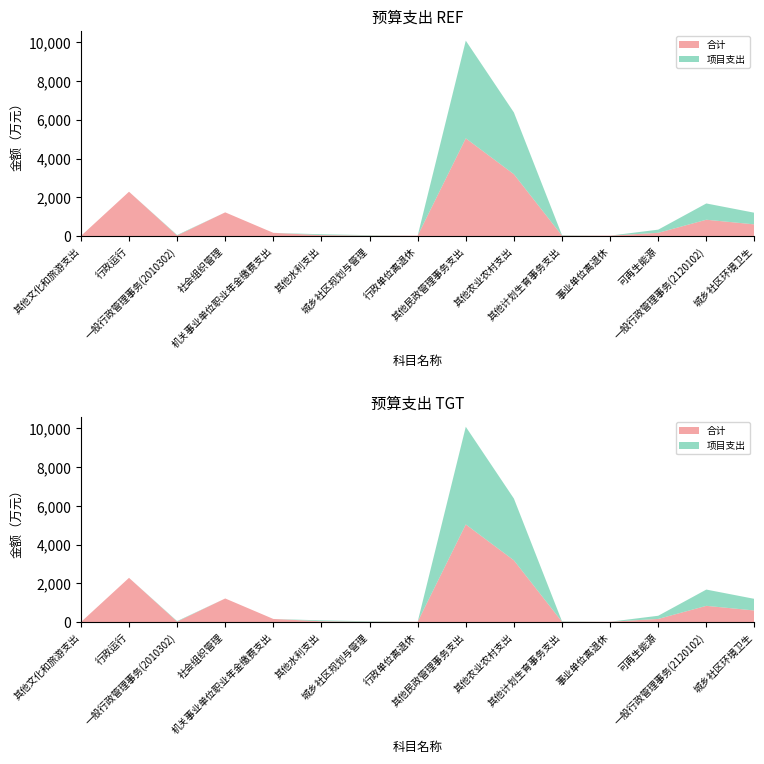

Reading left to right, transcribe all the data shown in this chart.

合计: 其他文化和旅游支出=0.6	行政运行=2287.2	一般行政管理事务(2010302)=26.6	社会组织管理=1221.8	机关事业单位职业年金缴费支出=163.8	其他水利支出=45.3	城乡社区规划与管理=22.4	行政单位离退休=19.6	其他民政管理事务支出=5044.2	其他农业农村支出=3190.6	其他计划生育事务支出=21.5	事业单位离退休=20.6	可再生能源=164.6	一般行政管理事务(2120102)=840.9	城乡社区环境卫生=600.8
项目支出: 其他文化和旅游支出=0.6	行政运行=0.0	一般行政管理事务(2010302)=26.6	社会组织管理=0.0	机关事业单位职业年金缴费支出=0.0	其他水利支出=45.3	城乡社区规划与管理=22.4	行政单位离退休=0.0	其他民政管理事务支出=5044.2	其他农业农村支出=3190.6	其他计划生育事务支出=21.5	事业单位离退休=0.0	可再生能源=164.6	一般行政管理事务(2120102)=840.9	城乡社区环境卫生=600.8